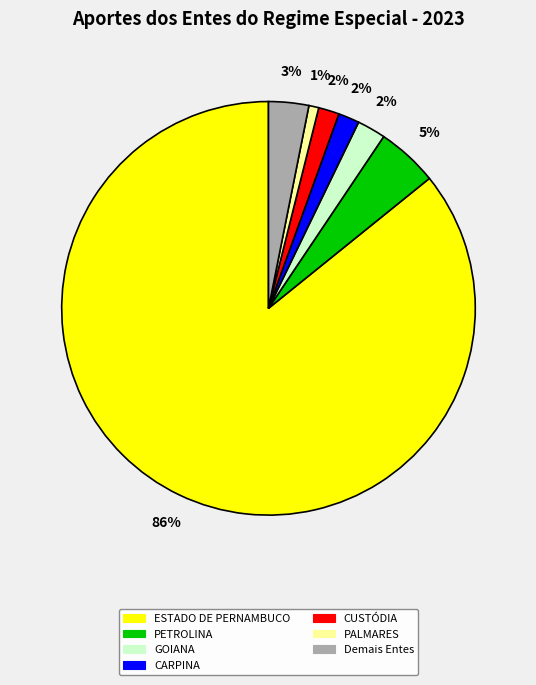

True or false: GOIANA accounts for 2% of the total.

True